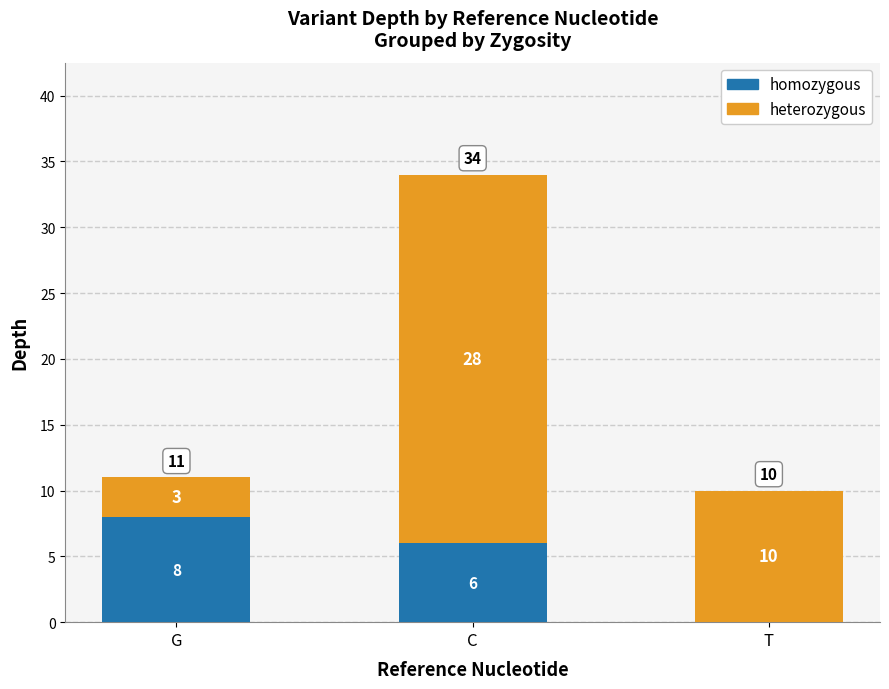

Where is homozygous nearest to the value 4?

C